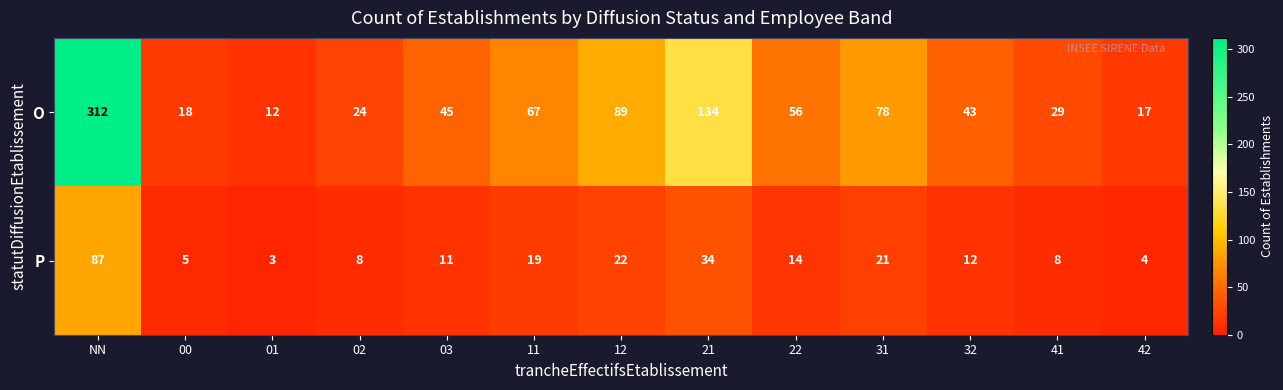

Reading left to right, what are all the values shown in this chart?

O: NN=312	00=18	01=12	02=24	03=45	11=67	12=89	21=134	22=56	31=78	32=43	41=29	42=17
P: NN=87	00=5	01=3	02=8	03=11	11=19	12=22	21=34	22=14	31=21	32=12	41=8	42=4